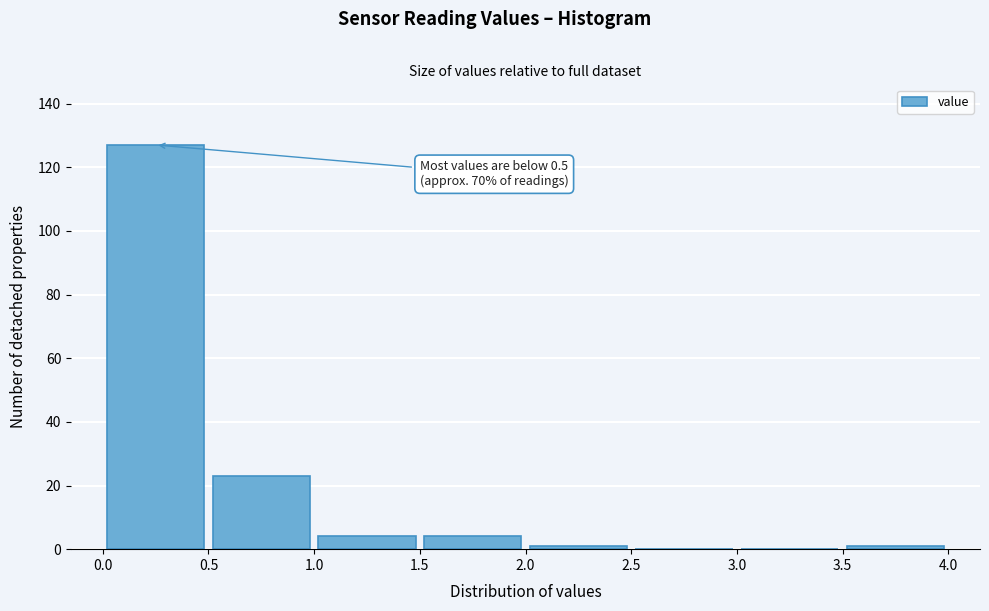

Over which range of the x-axis is the bar tallest?

0.0 to 0.5